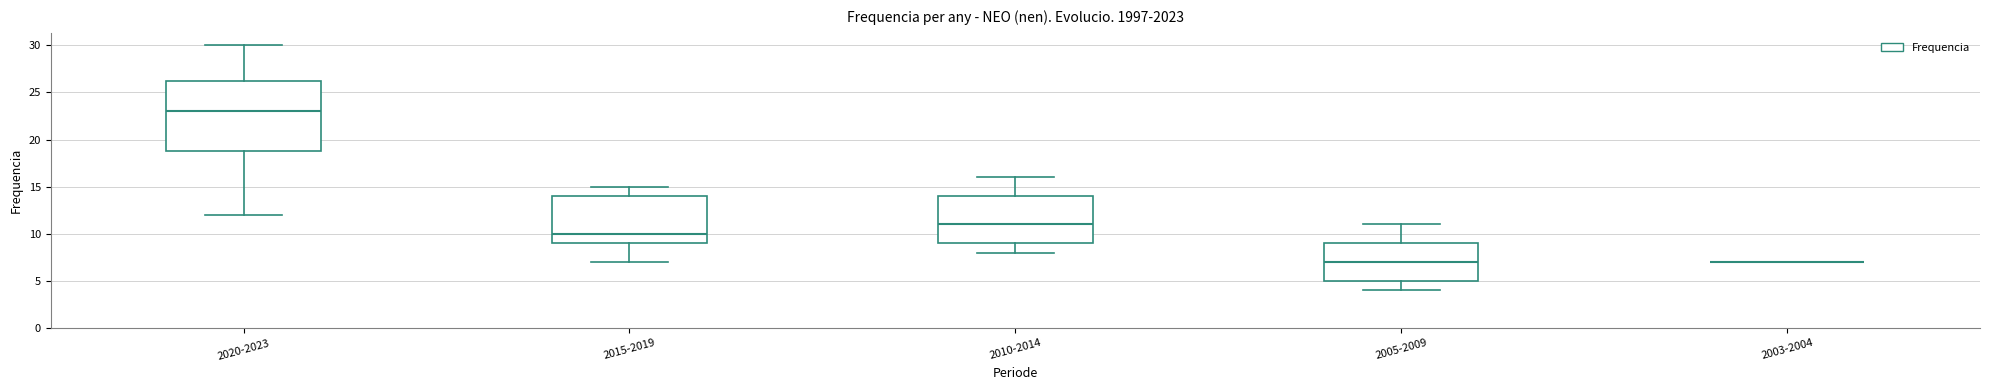

Reading left to right, read every box against the y-axis: the position of its median line, the range the box covers, and the ends of its whiskers. The values are not printed on the chart, so give them approximately, as read against the axis.

2020-2023: median 23.0, box 19.0 to 26.5, whiskers 12.0 to 30.0
2015-2019: median 10.0, box 9.0 to 14.0, whiskers 7.0 to 15.0
2010-2014: median 11.0, box 9.0 to 14.0, whiskers 8.0 to 16.0
2005-2009: median 7.0, box 5.0 to 9.0, whiskers 4.0 to 11.0
2003-2004: box collapsed to a line at 7.0, whiskers 7.0 to 7.0